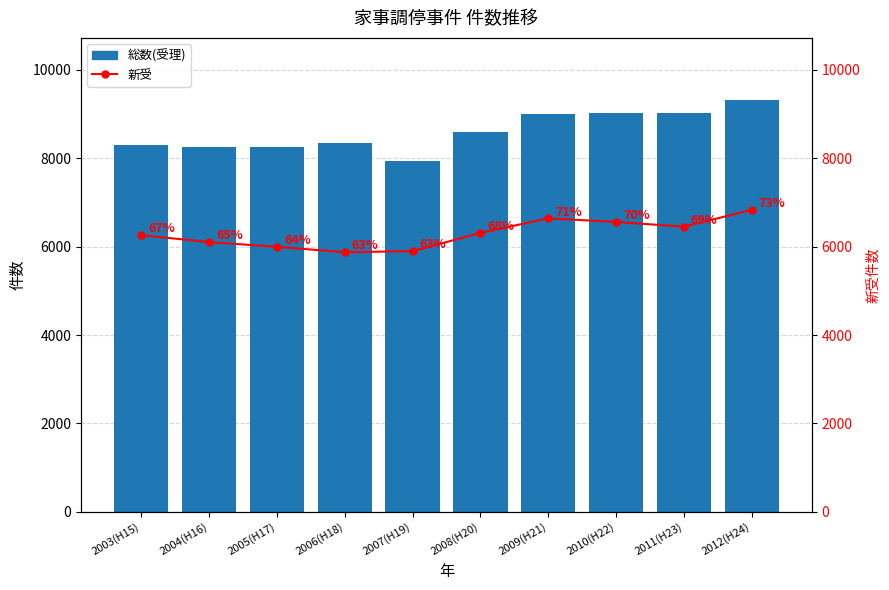

What is the difference between the 総数(受理) values at 2004(H16) and 2006(H18)?

91